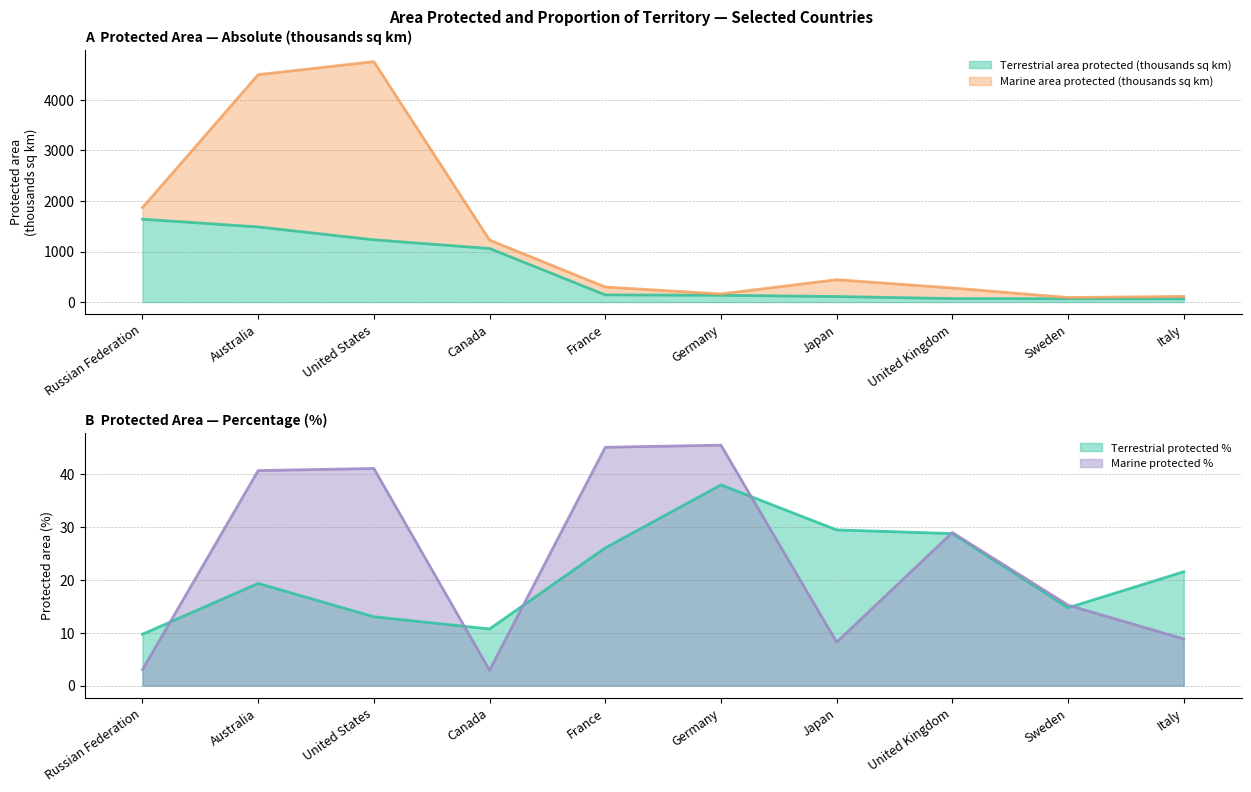

List the labels in order of value, largest first.

Russian Federation, Australia, United States, Canada, France, Germany, Japan, United Kingdom, Sweden, Italy